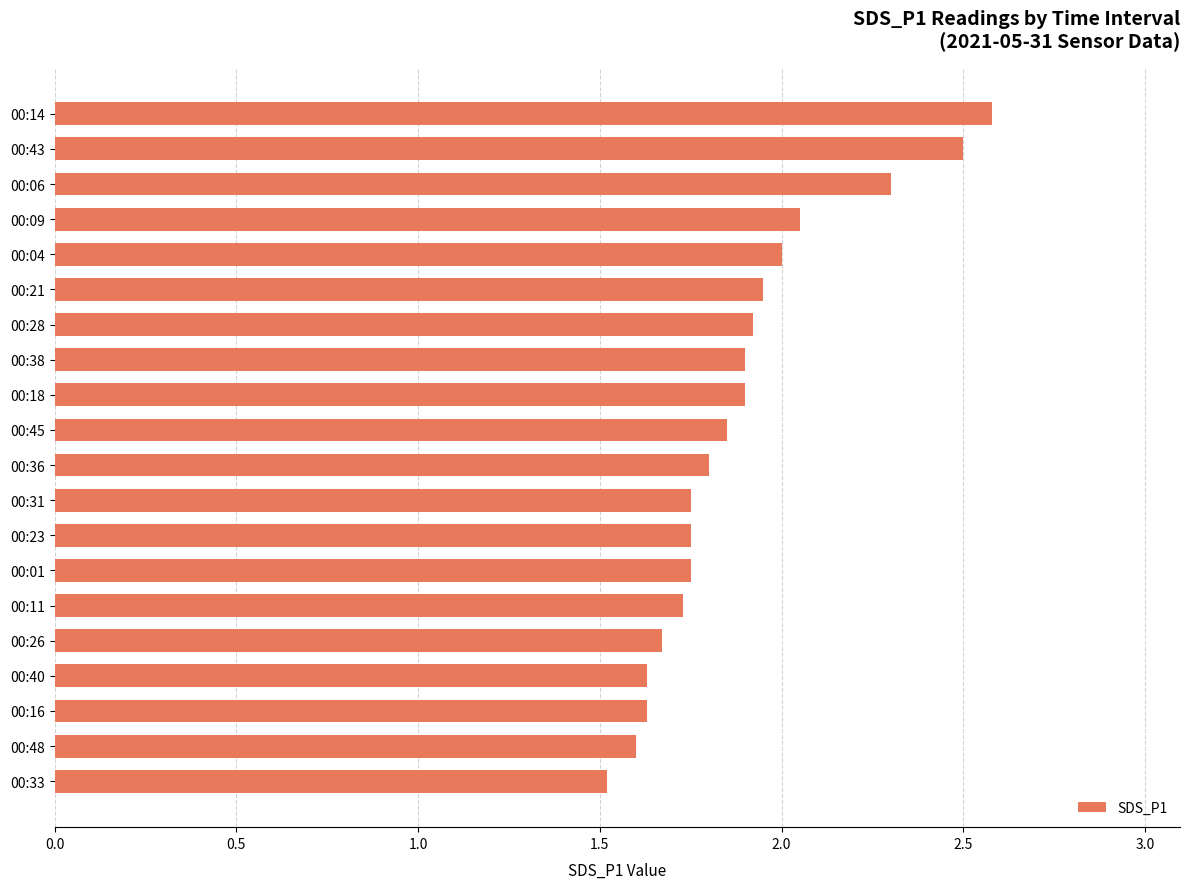

What is the minimum value shown in the chart?

1.5